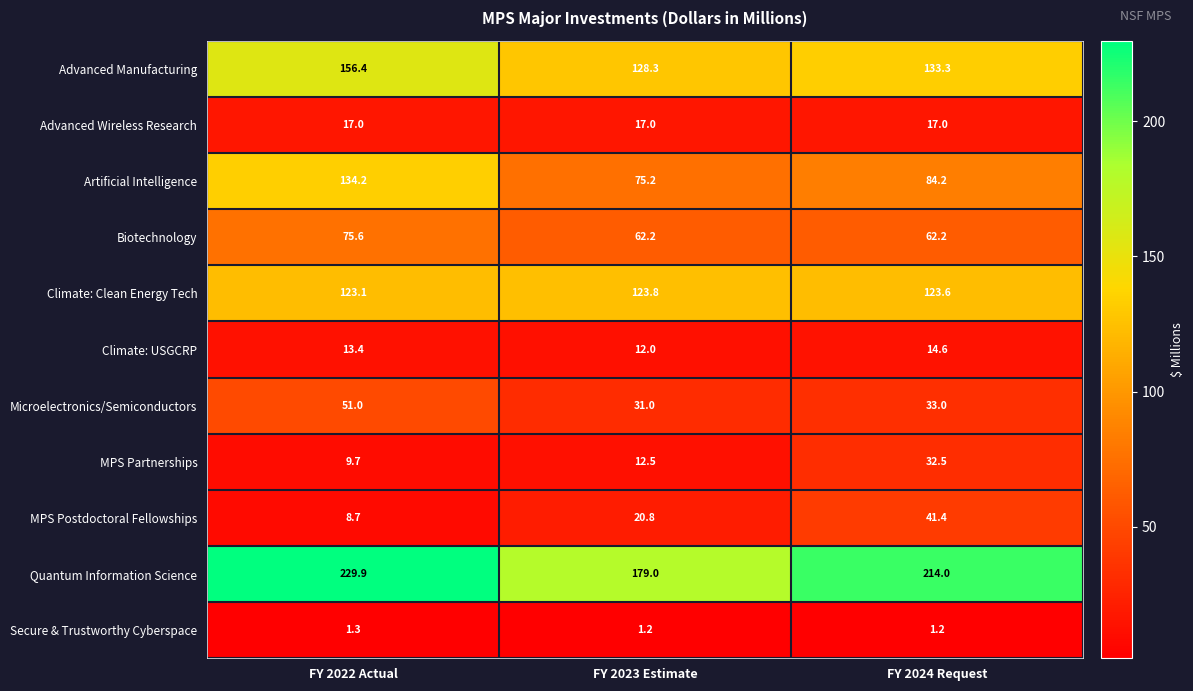

True or false: Quantum Information Science has a value of 46.9 at FY 2023 Estimate.

False